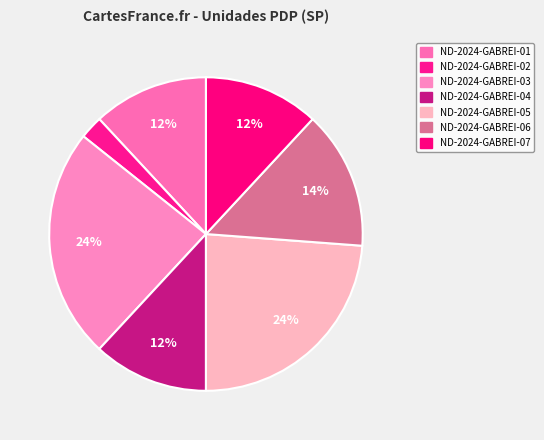

How many segments does this pie chart have?

7